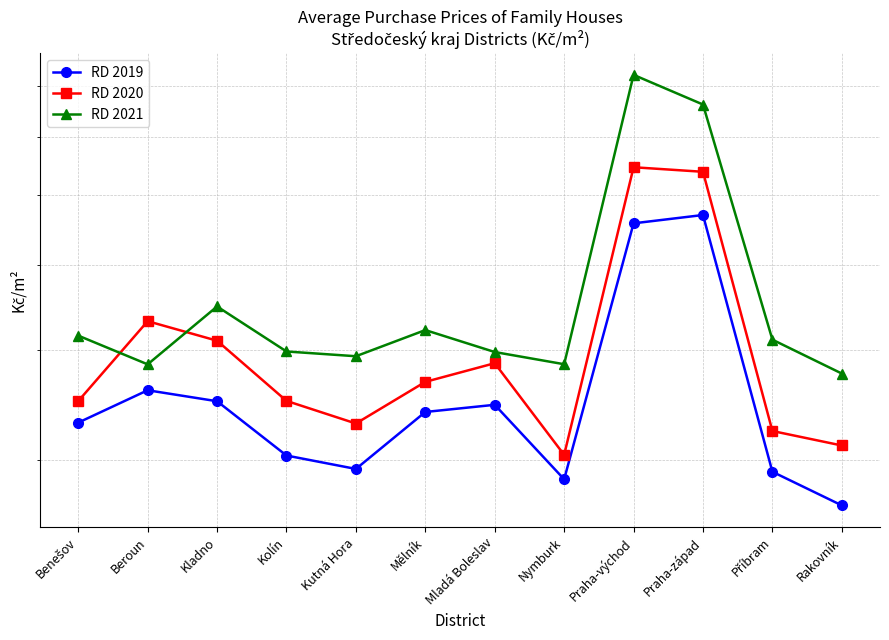

At how many categories does at least one series exceed 33279?

12